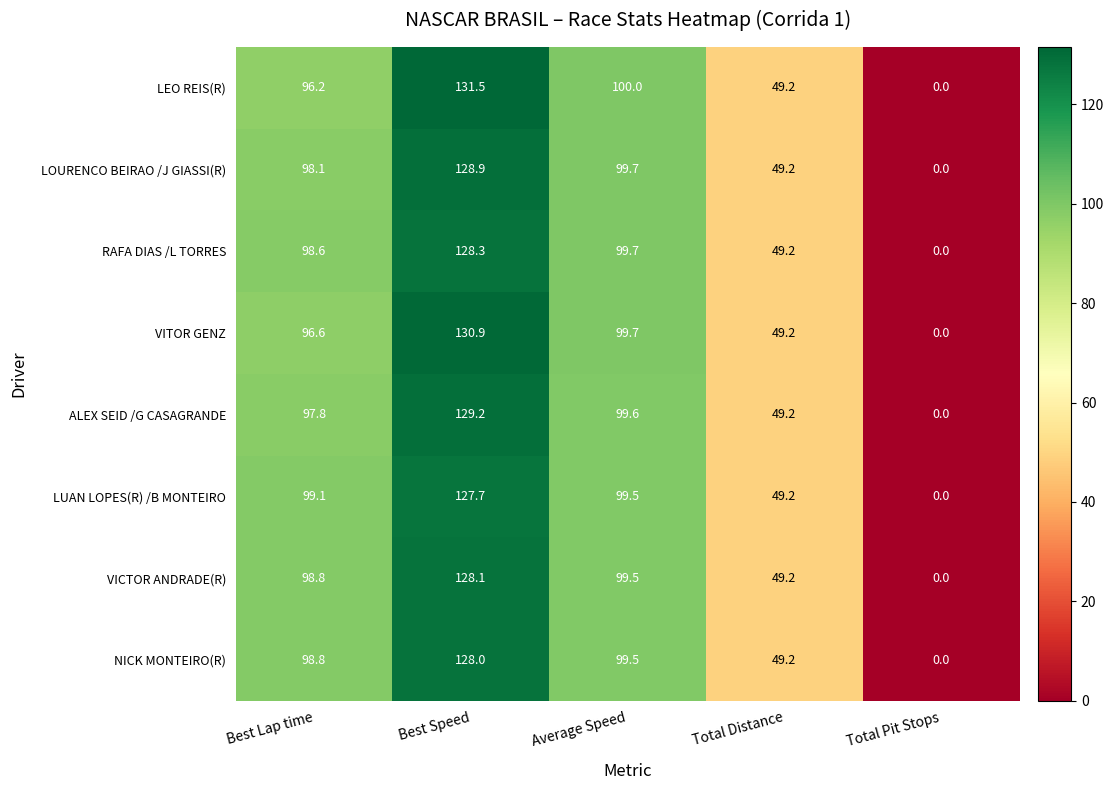

List the series in order of their peak value, highest first.

LEO REIS(R), VITOR GENZ, ALEX SEID /G CASAGRANDE, LOURENCO BEIRAO /J GIASSI(R), RAFA DIAS /L TORRES, VICTOR ANDRADE(R), NICK MONTEIRO(R), LUAN LOPES(R) /B MONTEIRO